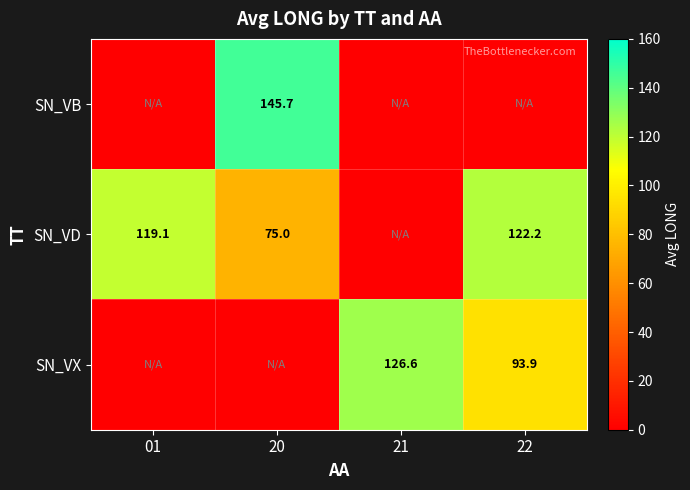

The value of SN_VD at 22 is 122.2. True or false?

True